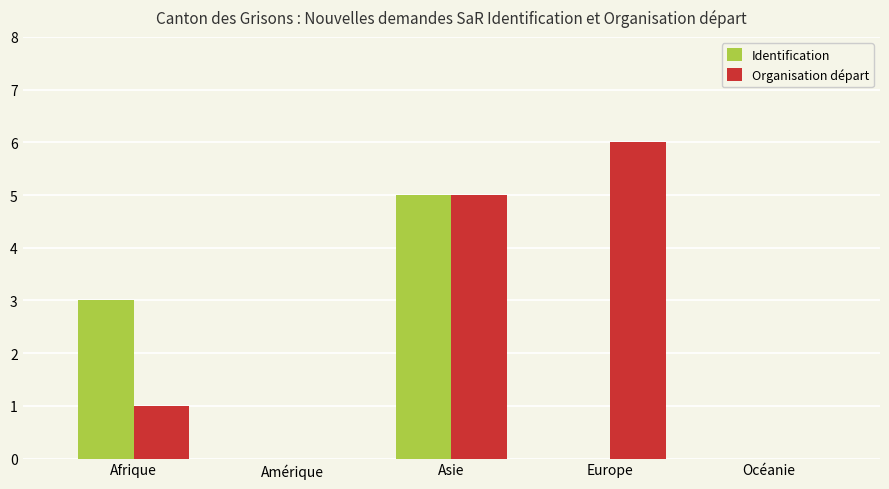

What is the total value across all series at Afrique?

4